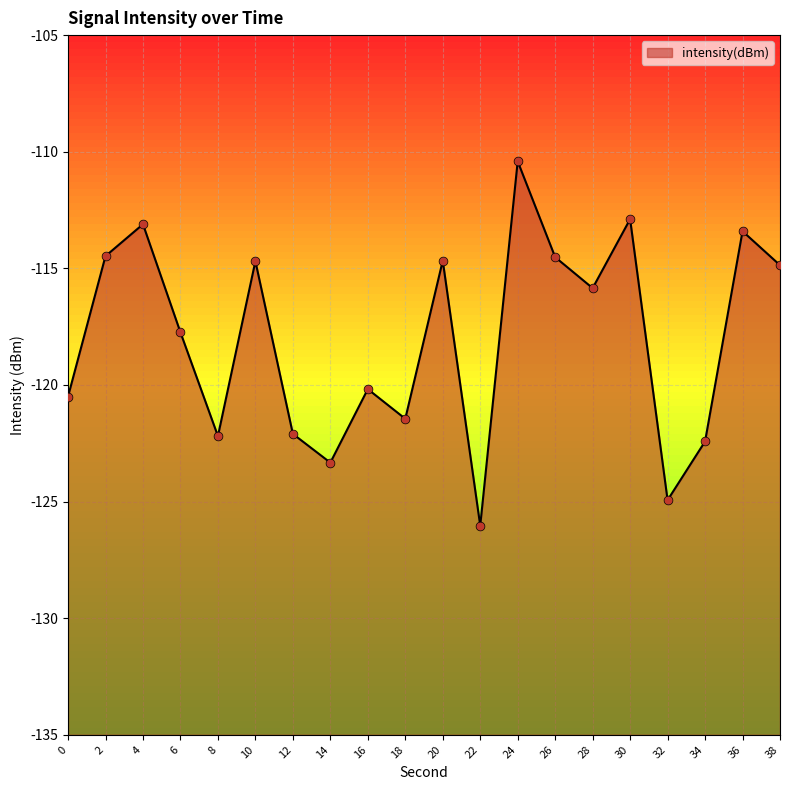

What is the change in value from 2 to 18?

-7.0